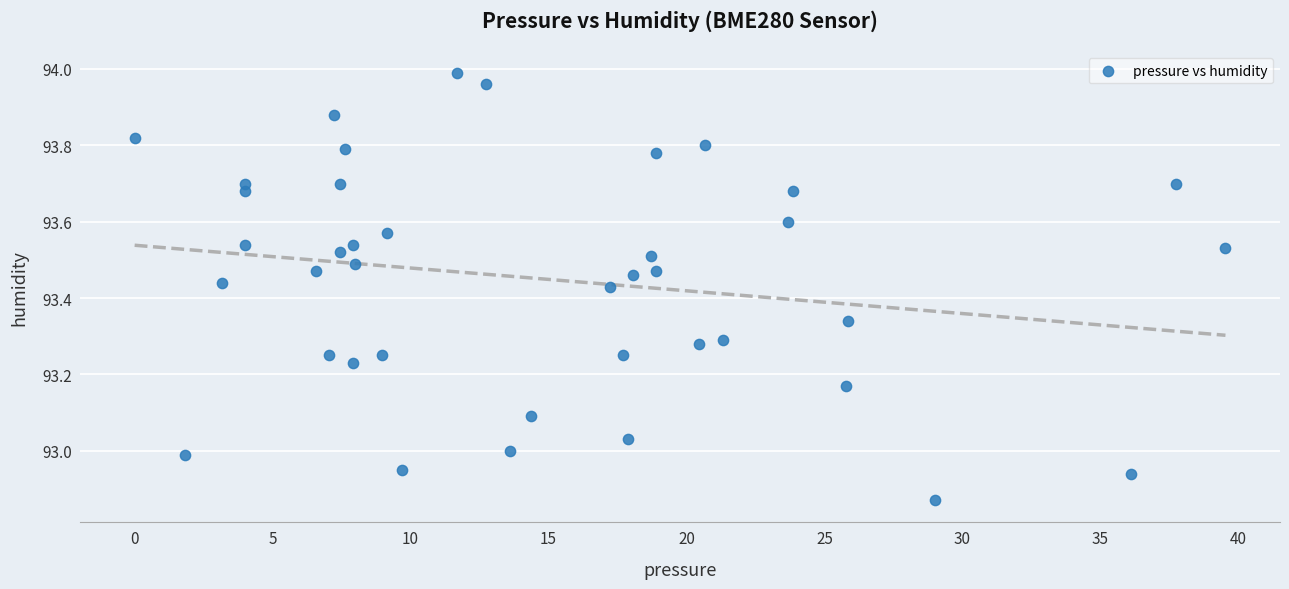

What is the range of X values (max minus min)?

39.5